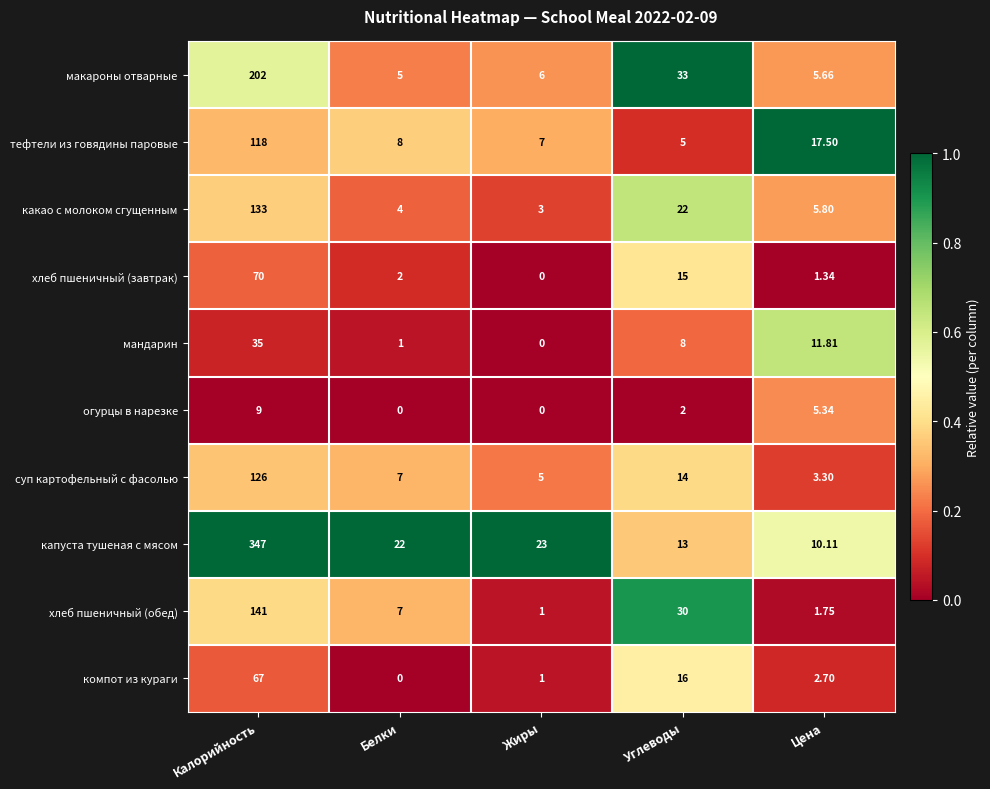

Rank the series at Калорийность from lowest to highest value.

огурцы в нарезке, мандарин, компот из кураги, хлеб пшеничный (завтрак), тефтели из говядины паровые, суп картофельный с фасолью, какао с молоком сгущенным, хлеб пшеничный (обед), макароны отварные, капуста тушеная с мясом